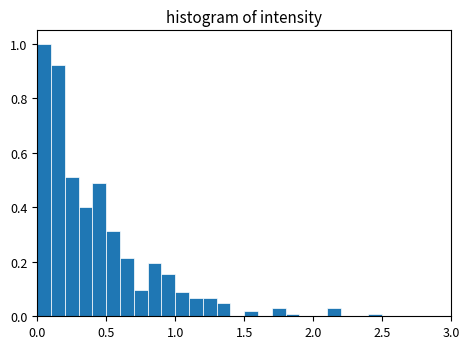

Around what value on the x-axis is the tallest bar? Give the approximate position of its centre, as read against the axis.

0.05